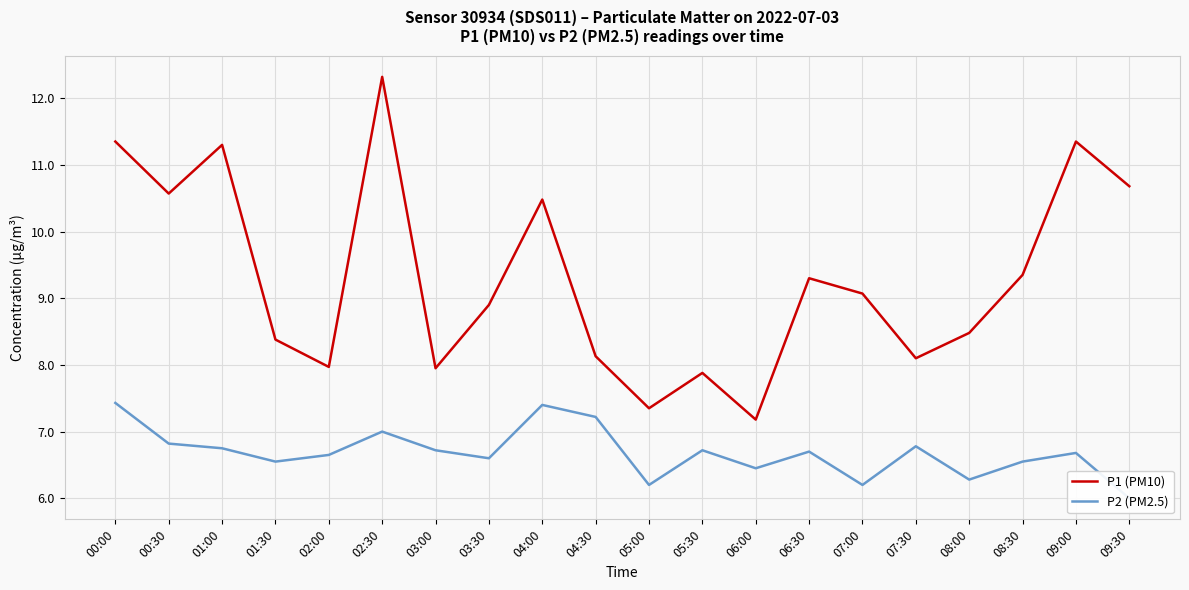

What is the sum of the P2 (PM2.5) values at 09:00 and 02:00?

13.3